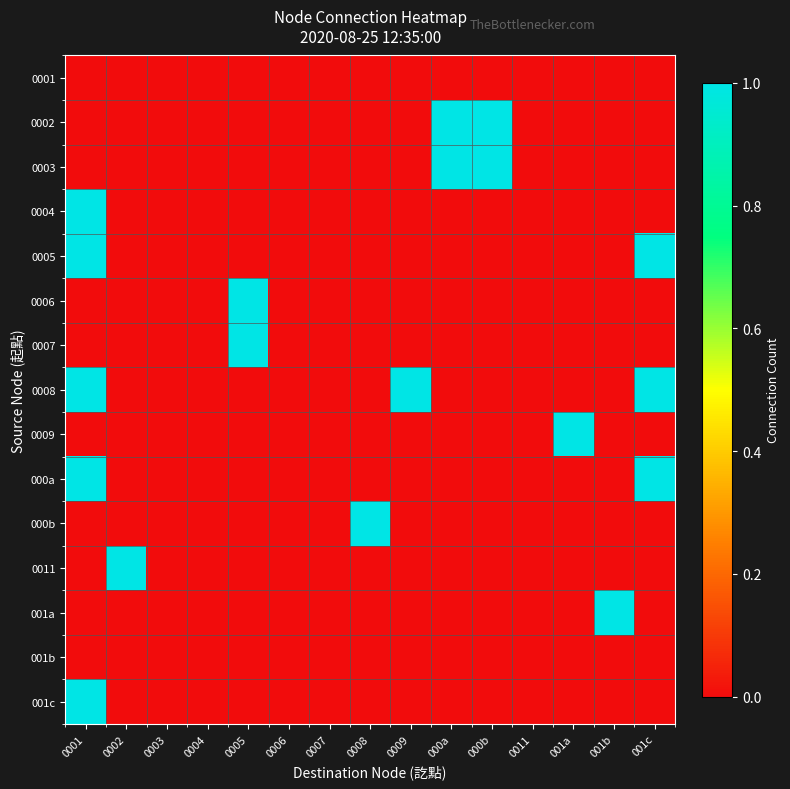

Reading left to right, extract all data points from this chart.

0001: 0001=0	0002=0	0003=0	0004=0	0005=0	0006=0	0007=0	0008=0	0009=0	000a=0	000b=0	0011=0	001a=0	001b=0	001c=0
0002: 0001=0	0002=0	0003=0	0004=0	0005=0	0006=0	0007=0	0008=0	0009=0	000a=1	000b=1	0011=0	001a=0	001b=0	001c=0
0003: 0001=0	0002=0	0003=0	0004=0	0005=0	0006=0	0007=0	0008=0	0009=0	000a=1	000b=1	0011=0	001a=0	001b=0	001c=0
0004: 0001=1	0002=0	0003=0	0004=0	0005=0	0006=0	0007=0	0008=0	0009=0	000a=0	000b=0	0011=0	001a=0	001b=0	001c=0
0005: 0001=1	0002=0	0003=0	0004=0	0005=0	0006=0	0007=0	0008=0	0009=0	000a=0	000b=0	0011=0	001a=0	001b=0	001c=1
0006: 0001=0	0002=0	0003=0	0004=0	0005=1	0006=0	0007=0	0008=0	0009=0	000a=0	000b=0	0011=0	001a=0	001b=0	001c=0
0007: 0001=0	0002=0	0003=0	0004=0	0005=1	0006=0	0007=0	0008=0	0009=0	000a=0	000b=0	0011=0	001a=0	001b=0	001c=0
0008: 0001=1	0002=0	0003=0	0004=0	0005=0	0006=0	0007=0	0008=0	0009=1	000a=0	000b=0	0011=0	001a=0	001b=0	001c=1
0009: 0001=0	0002=0	0003=0	0004=0	0005=0	0006=0	0007=0	0008=0	0009=0	000a=0	000b=0	0011=0	001a=1	001b=0	001c=0
000a: 0001=1	0002=0	0003=0	0004=0	0005=0	0006=0	0007=0	0008=0	0009=0	000a=0	000b=0	0011=0	001a=0	001b=0	001c=1
000b: 0001=0	0002=0	0003=0	0004=0	0005=0	0006=0	0007=0	0008=1	0009=0	000a=0	000b=0	0011=0	001a=0	001b=0	001c=0
0011: 0001=0	0002=1	0003=0	0004=0	0005=0	0006=0	0007=0	0008=0	0009=0	000a=0	000b=0	0011=0	001a=0	001b=0	001c=0
001a: 0001=0	0002=0	0003=0	0004=0	0005=0	0006=0	0007=0	0008=0	0009=0	000a=0	000b=0	0011=0	001a=0	001b=1	001c=0
001b: 0001=0	0002=0	0003=0	0004=0	0005=0	0006=0	0007=0	0008=0	0009=0	000a=0	000b=0	0011=0	001a=0	001b=0	001c=0
001c: 0001=1	0002=0	0003=0	0004=0	0005=0	0006=0	0007=0	0008=0	0009=0	000a=0	000b=0	0011=0	001a=0	001b=0	001c=0